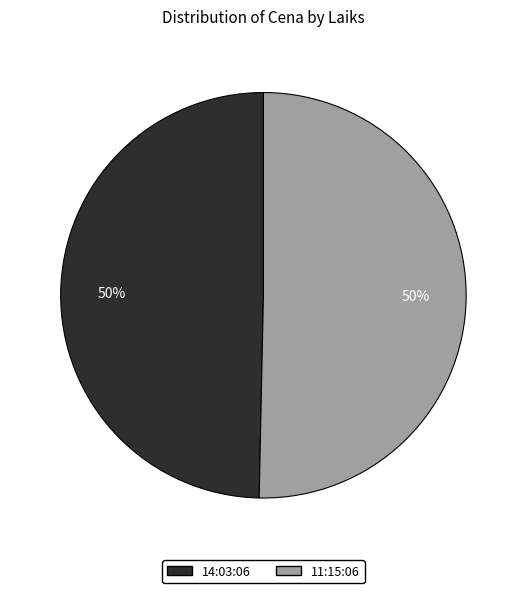

What is the ratio of the value at 11:15:06 to the value at 14:03:06?

1.0